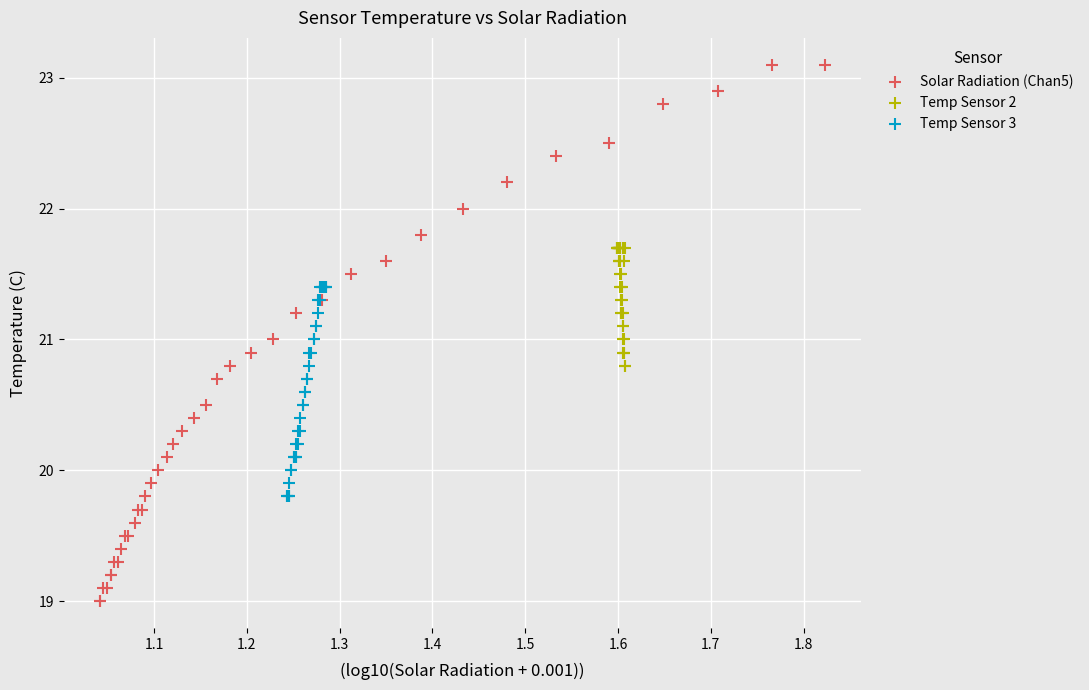

Which series has the widest spread of Y values?

Solar Radiation (Chan5)